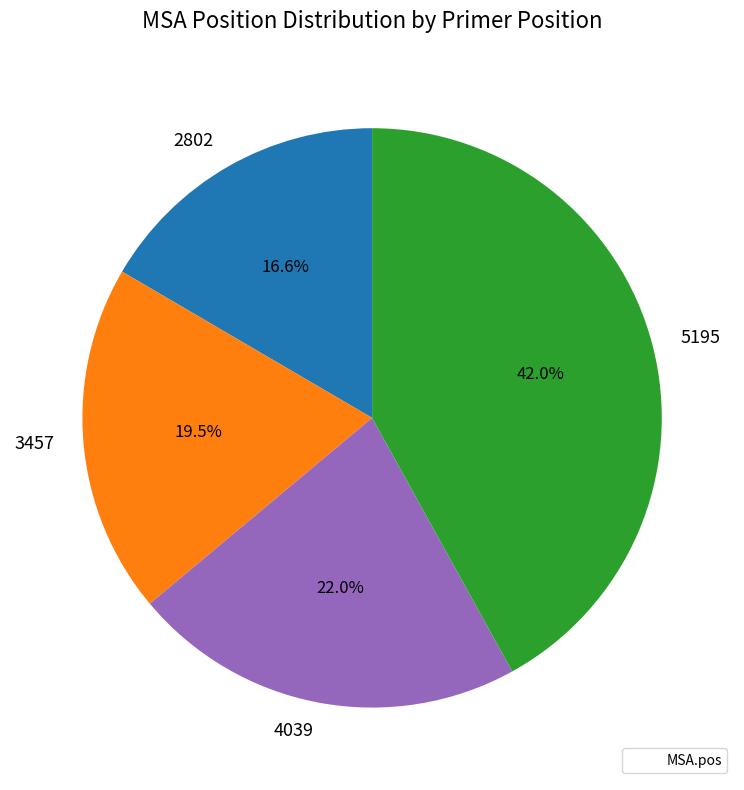

Approximately how many times larger is the value at 3457 compared to 5195?

0.5